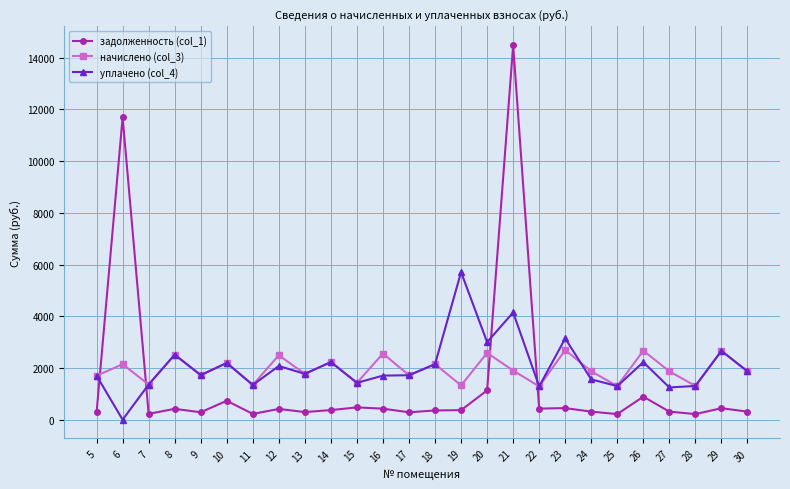

At which category does уплачено (col_4) reach its first local valley?

6